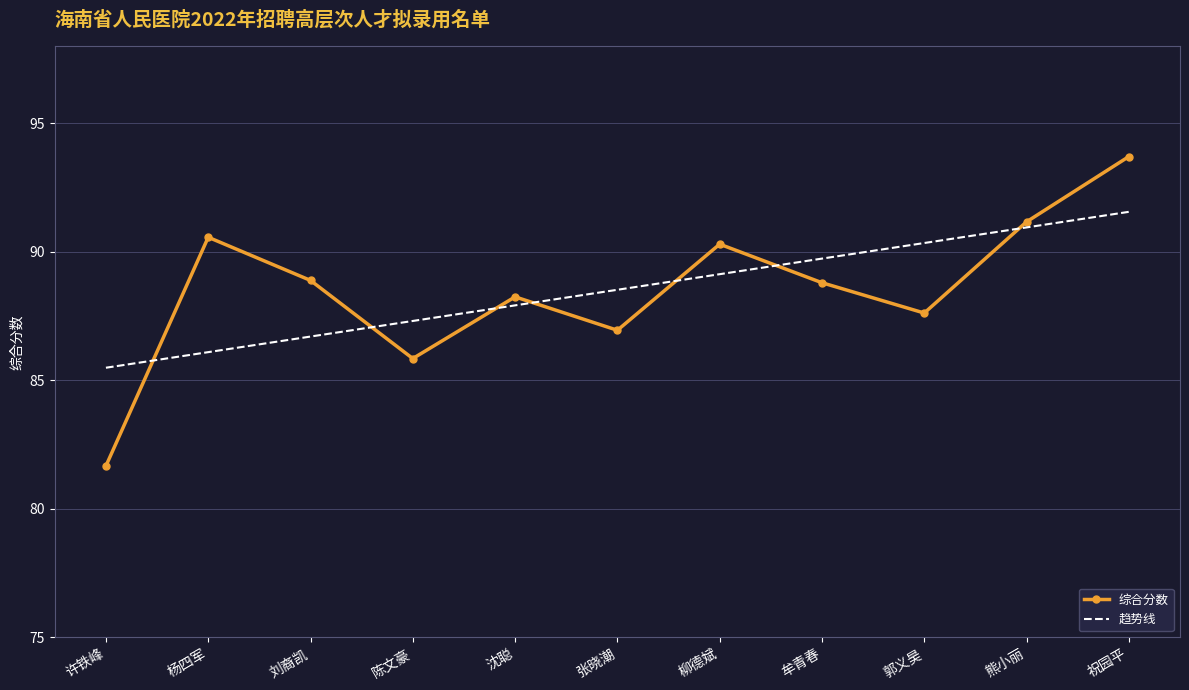

What is the average value of the 趋势线 series?

88.5